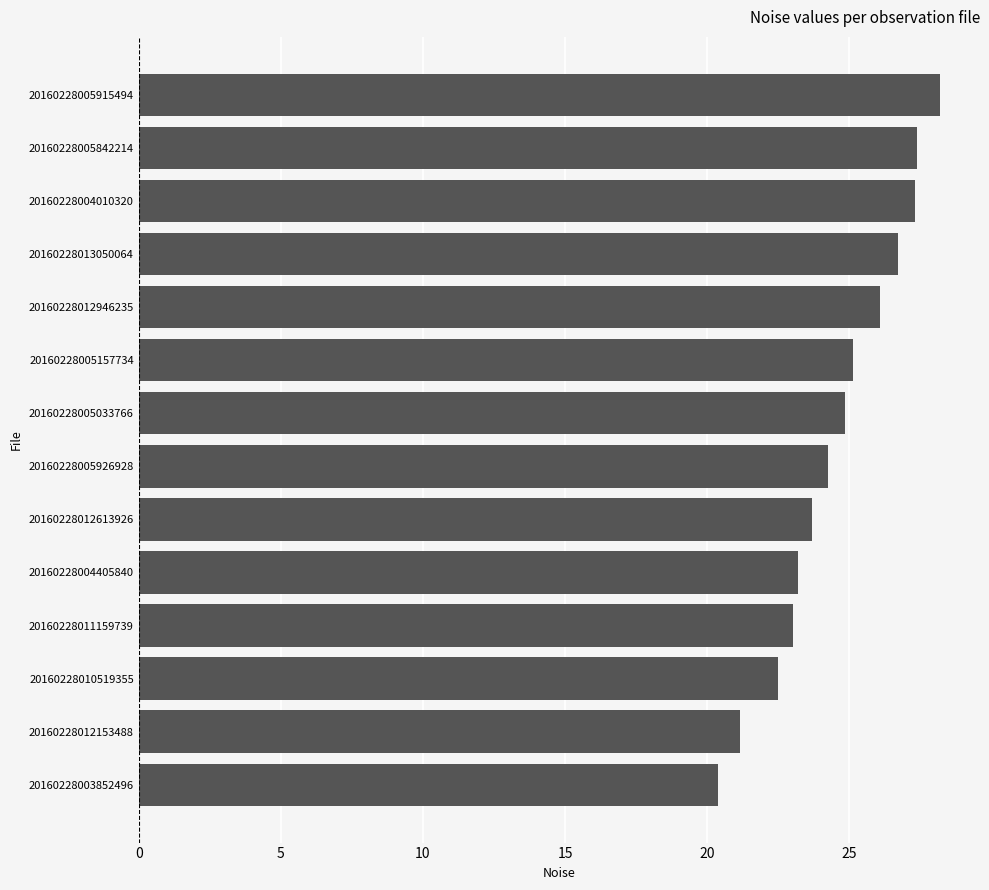

What is the greatest value displayed?

28.2